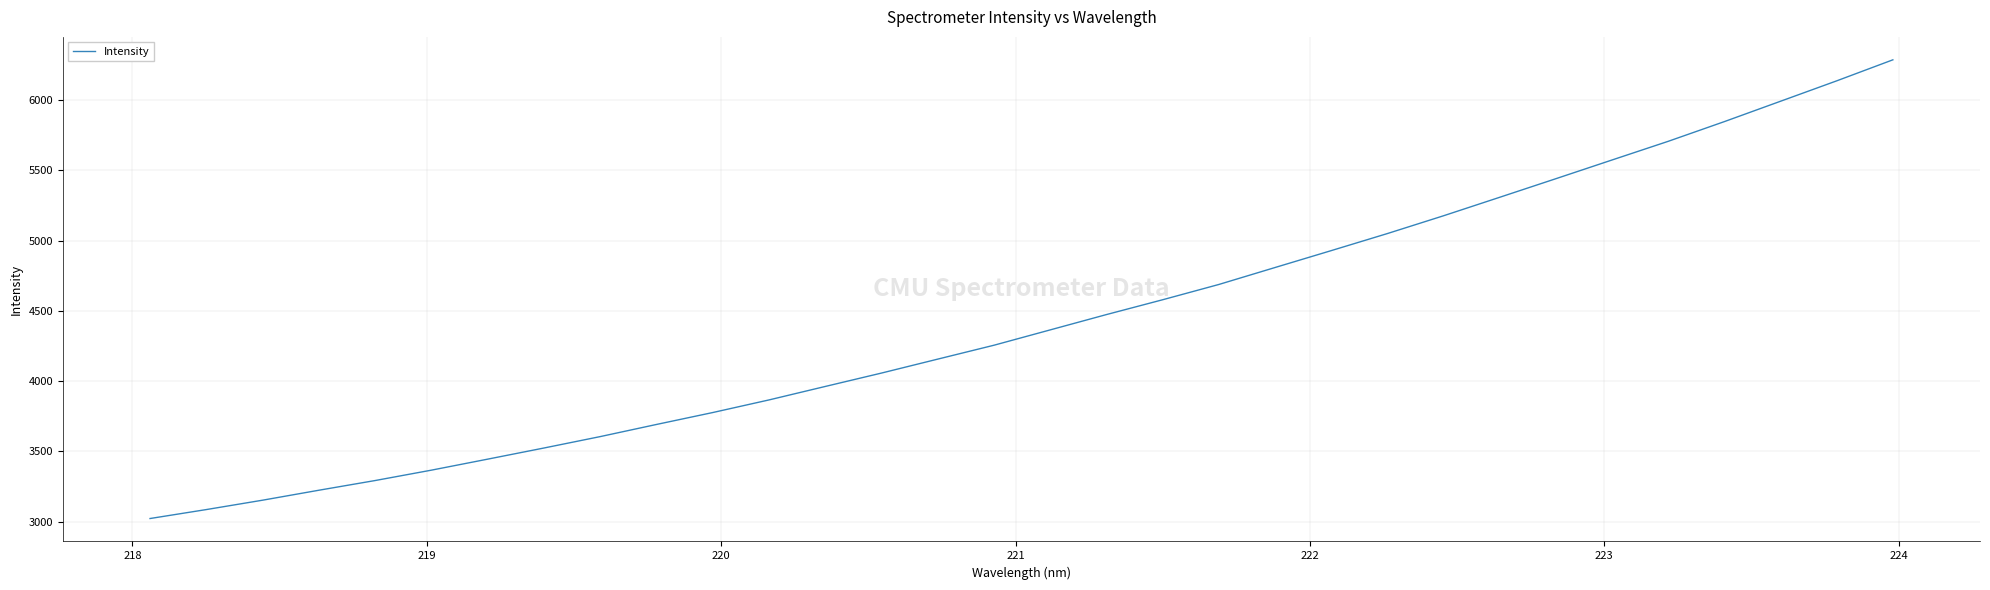

What is the greatest value displayed?

6286.2